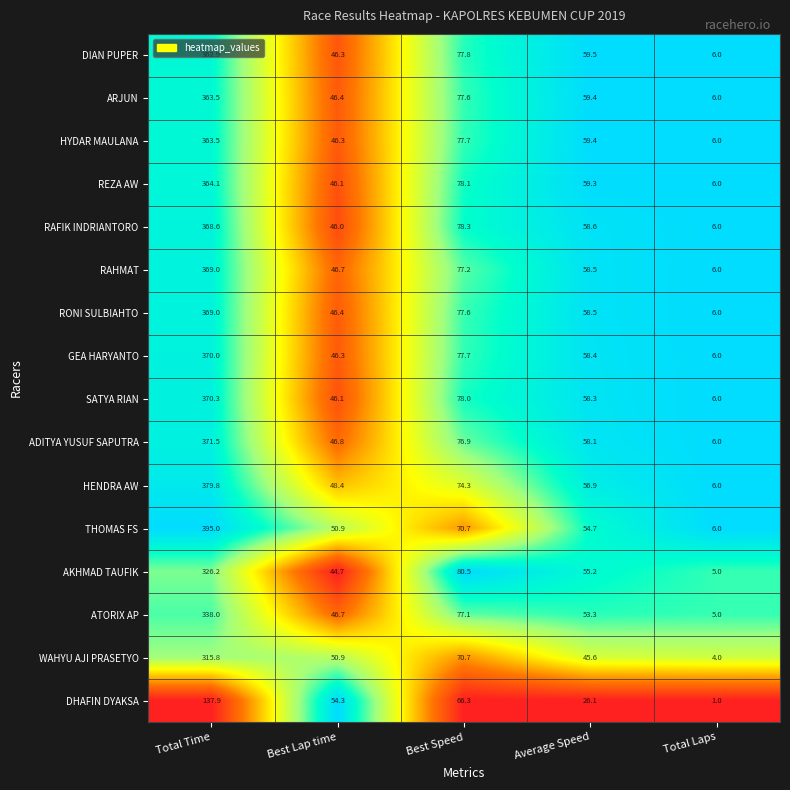

What is the highest value of the HYDAR MAULANA series?

363.5